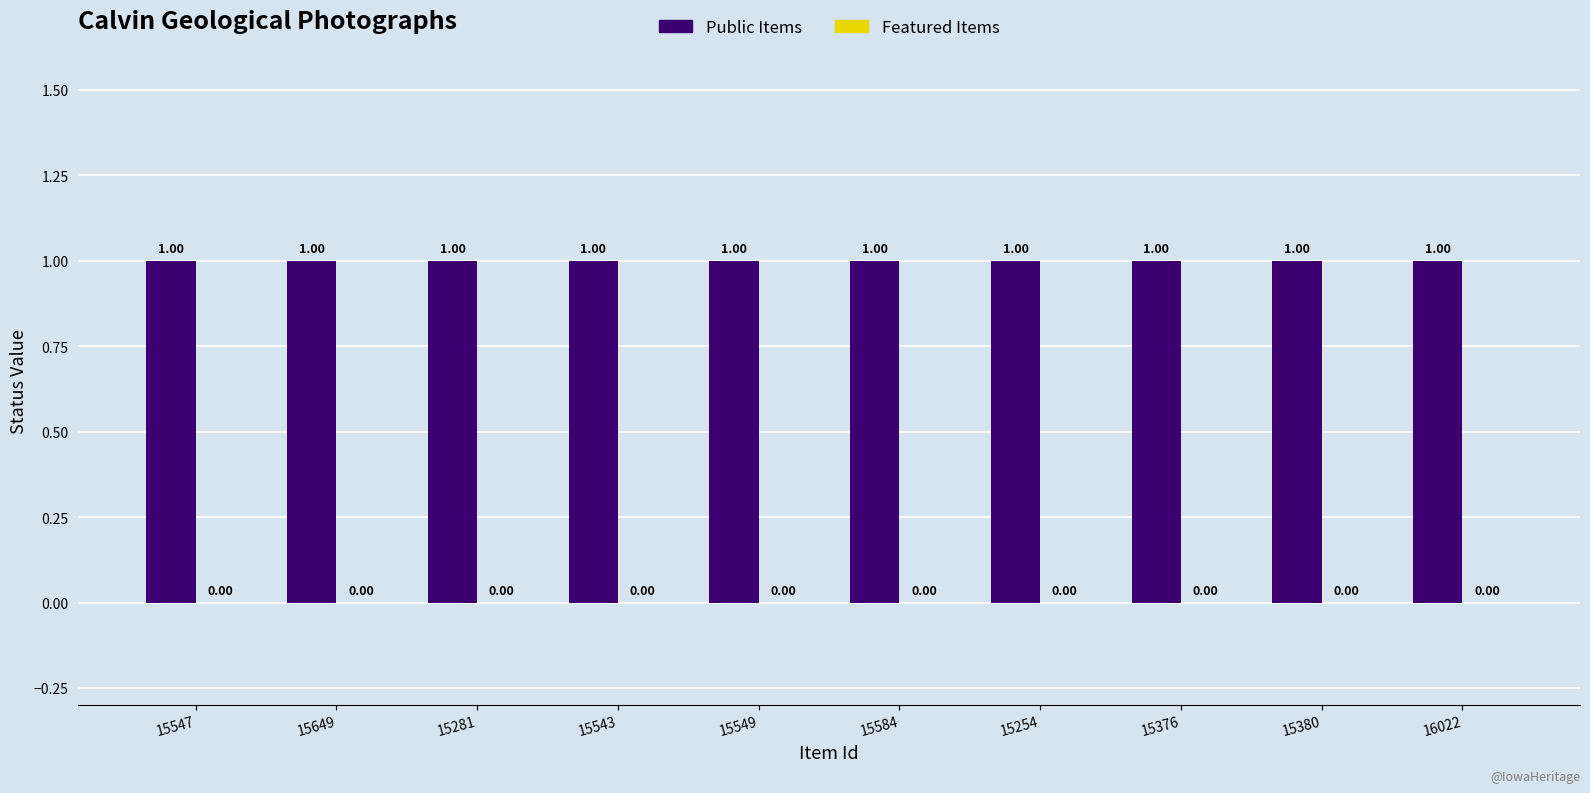

Between 16022 and 15543, which is larger?

16022